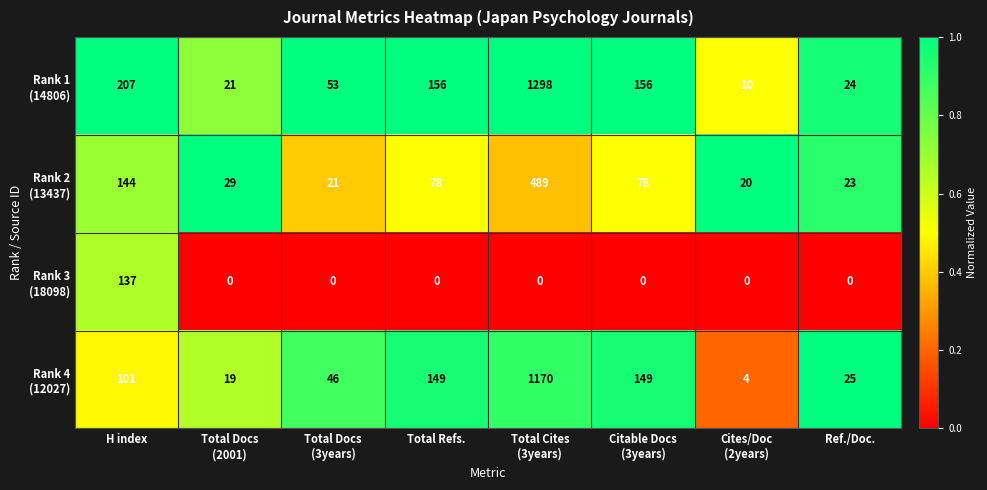

What is the maximum value shown in the chart?

1298